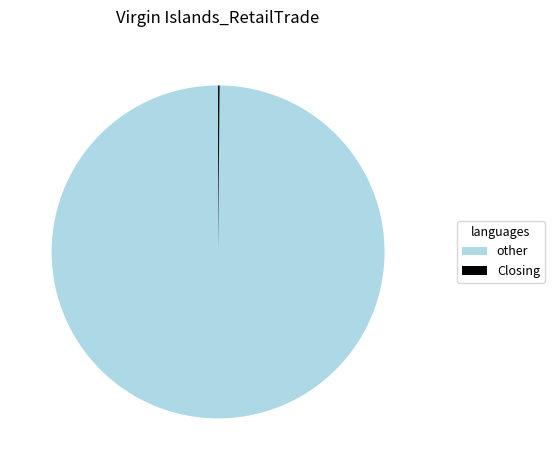

Which category has the biggest portion of the pie?

other